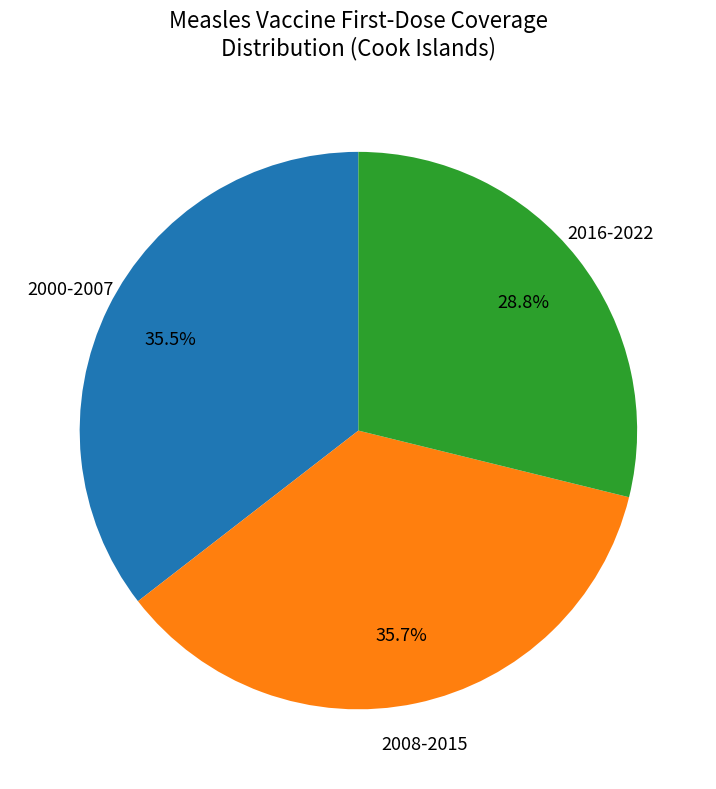

To the nearest percent, what is the difference between the largest and smallest slice percentages?

7%